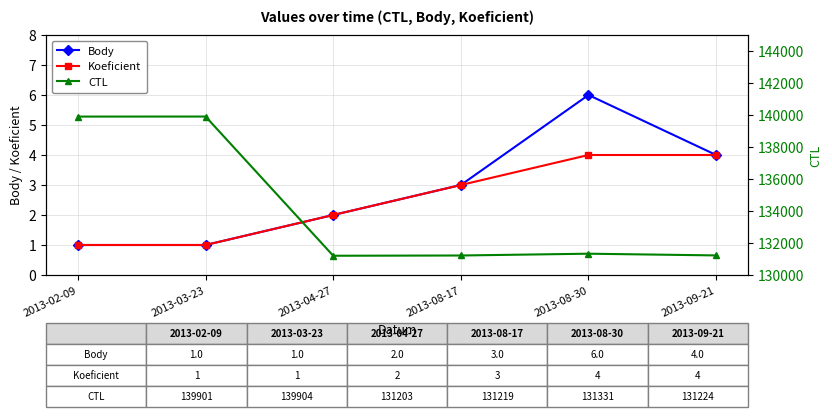

True or false: Body and Koeficient cross at least once.

False